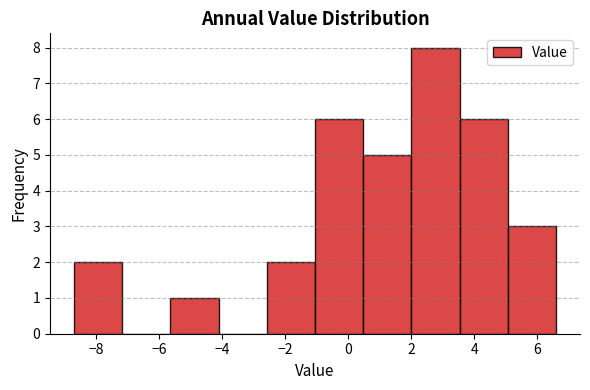

Reading left to right, transcribe this chart: for each bar, give the range it covers on the x-axis and its height. Neither the bar edges nor the heights are printed on the chart, so give them approximately, as read against the axes.

-8.6 to -7.2: 2
-7.2 to -5.6: 0
-5.6 to -4.2: 1
-4.2 to -2.6: 0
-2.6 to -1.0: 2
-1.0 to 0.4: 6
0.4 to 2.0: 5
2.0 to 3.6: 8
3.6 to 5.0: 6
5.0 to 6.6: 3